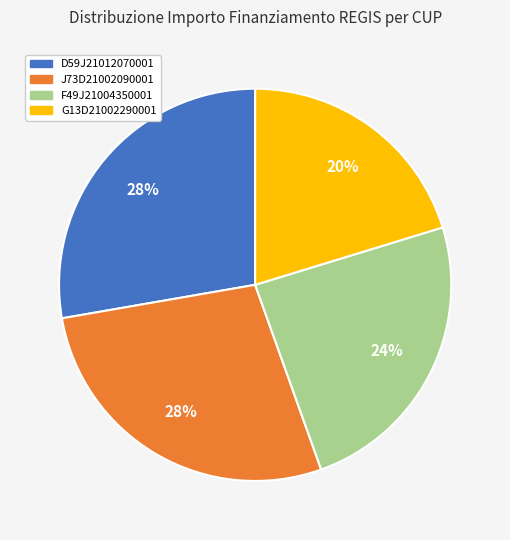

True or false: F49J21004350001 accounts for 24% of the total.

True